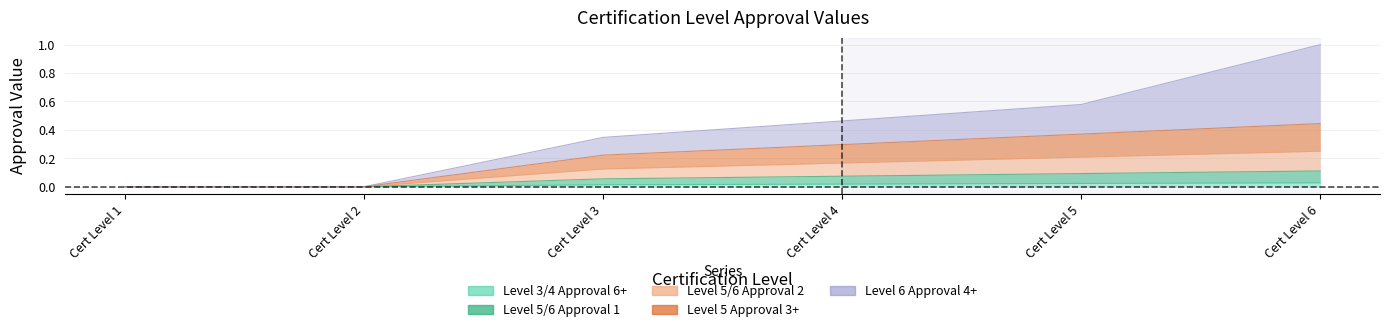

Reading right to left, extract all data points from this chart.

Level 3/4 Approval 6+: Cert Level 6=0.0	Cert Level 5=0.0	Cert Level 4=0.0	Cert Level 3=0.0	Cert Level 2=0.0	Cert Level 1=0.0
Level 5/6 Approval 1: Cert Level 6=0.1	Cert Level 5=0.1	Cert Level 4=0.1	Cert Level 3=0.1	Cert Level 2=0.0	Cert Level 1=0.0
Level 5/6 Approval 2: Cert Level 6=0.2	Cert Level 5=0.2	Cert Level 4=0.2	Cert Level 3=0.1	Cert Level 2=0.0	Cert Level 1=0.0
Level 5 Approval 3+: Cert Level 6=0.4	Cert Level 5=0.4	Cert Level 4=0.3	Cert Level 3=0.2	Cert Level 2=0.0	Cert Level 1=0.0
Level 6 Approval 4+: Cert Level 6=1.0	Cert Level 5=0.6	Cert Level 4=0.5	Cert Level 3=0.3	Cert Level 2=0.0	Cert Level 1=0.0